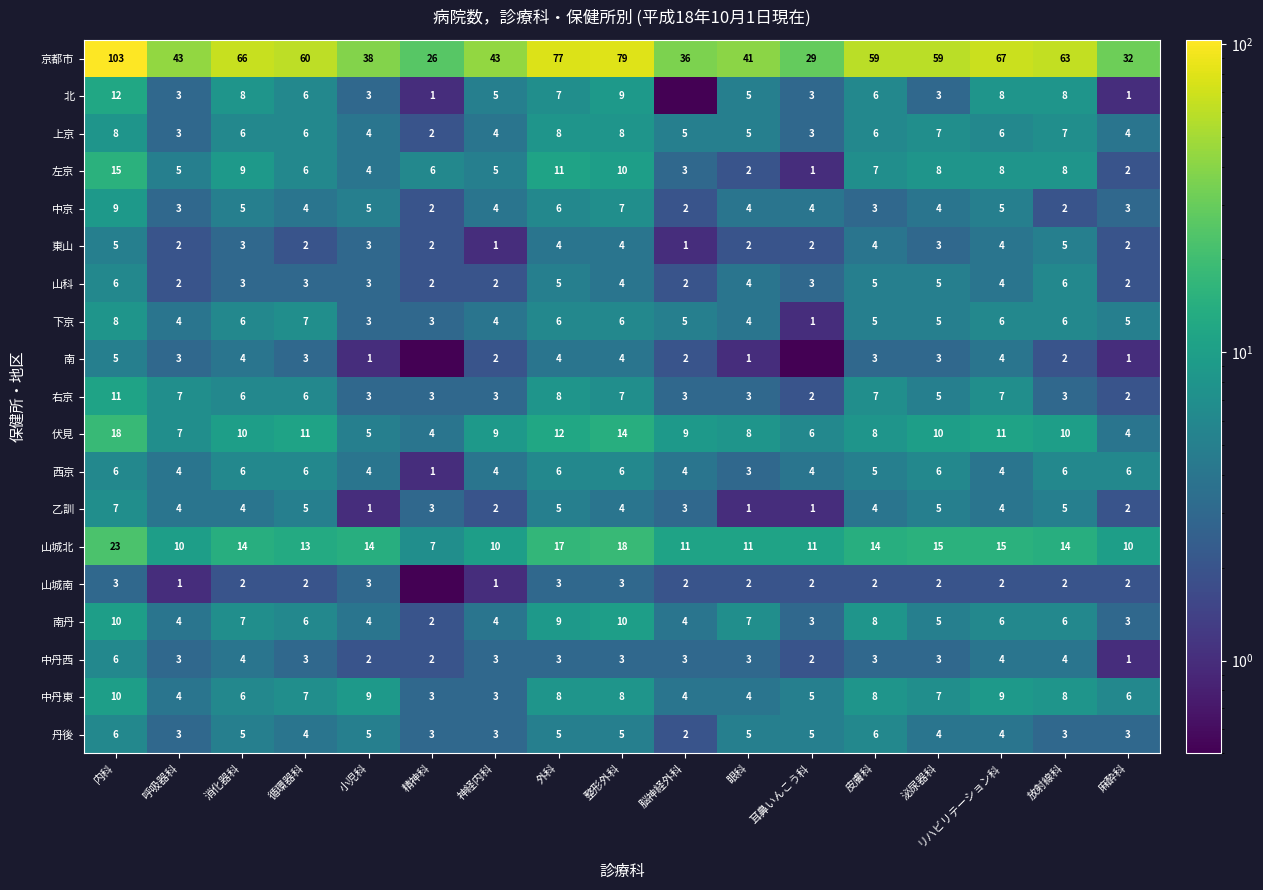

At which label does 山城北 reach its minimum?

精神科